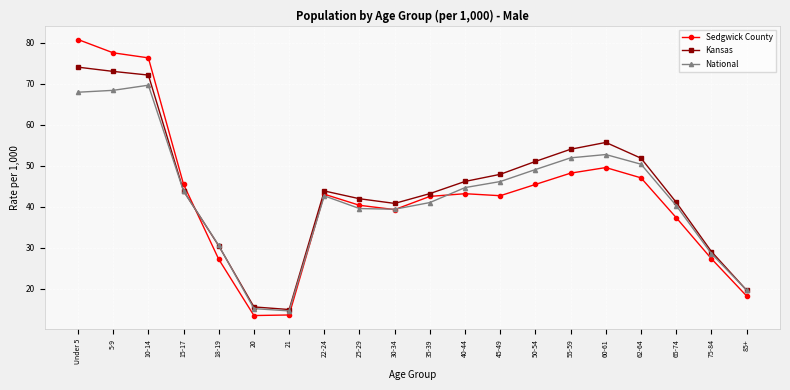

At which label does Kansas reach its peak?

Under 5